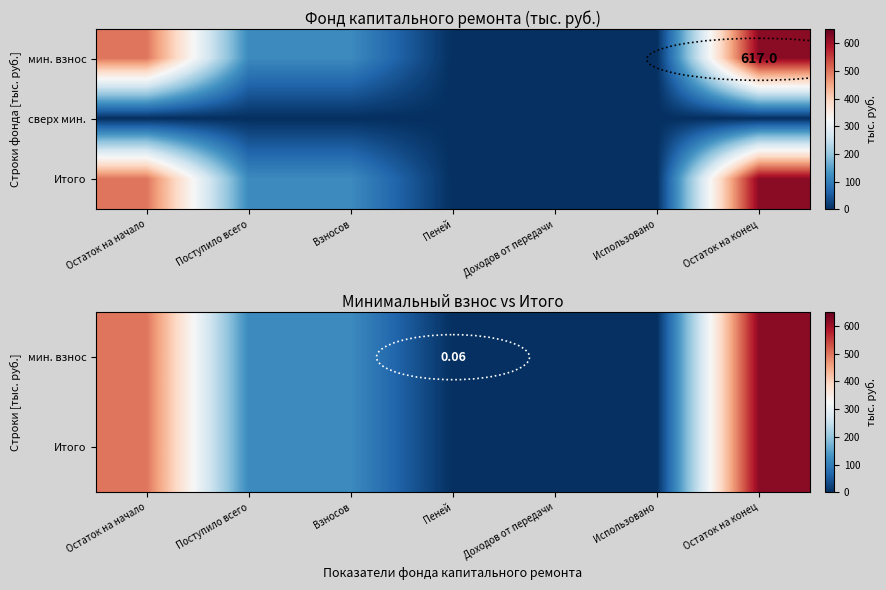

At which category is the sum across all series the highest?

Остаток на конец